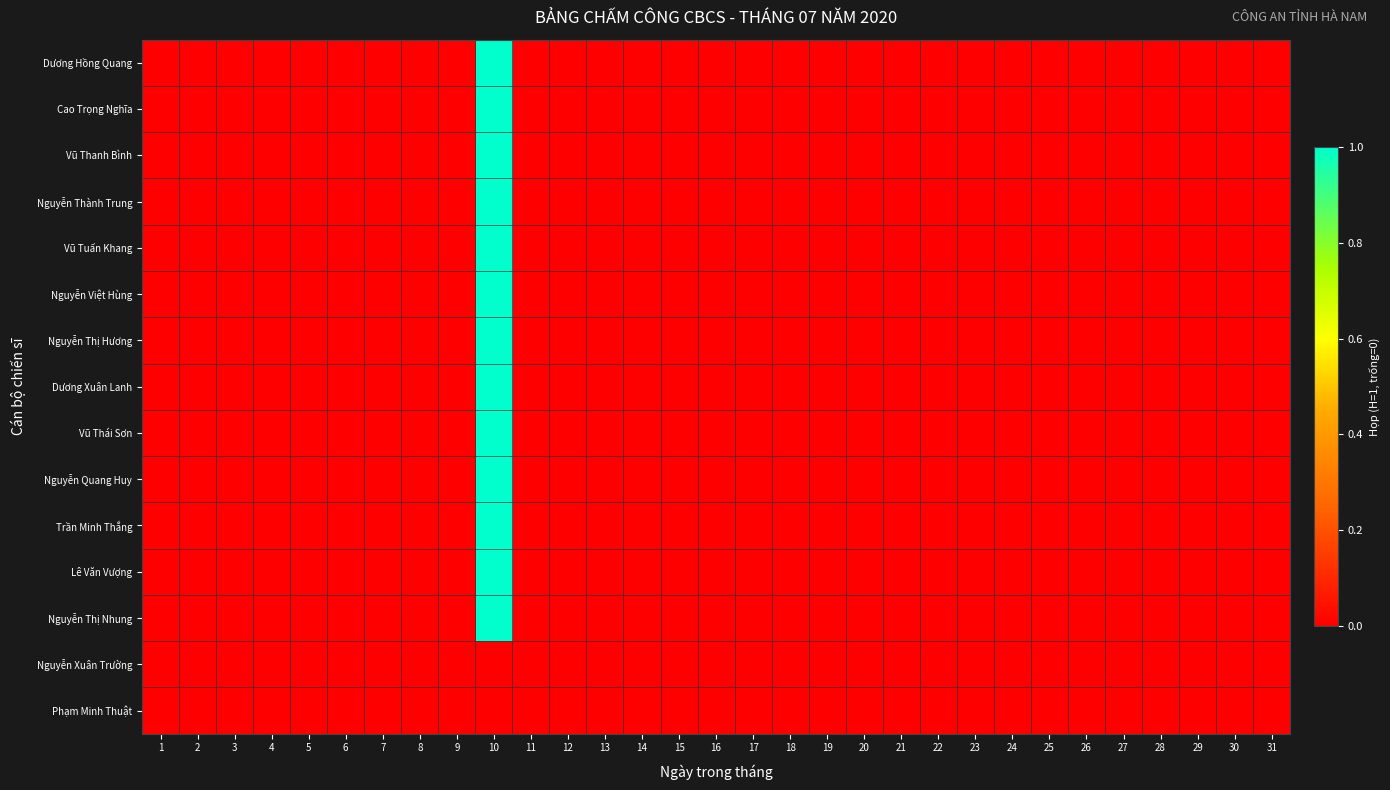

Reading right to left, transcribe all the data shown in this chart.

Dương Hồng Quang: 31=0	30=0	29=0	28=0	27=0	26=0	25=0	24=0	23=0	22=0	21=0	20=0	19=0	18=0	17=0	16=0	15=0	14=0	13=0	12=0	11=0	10=1	9=0	8=0	7=0	6=0	5=0	4=0	3=0	2=0	1=0
Cao Trọng Nghĩa: 31=0	30=0	29=0	28=0	27=0	26=0	25=0	24=0	23=0	22=0	21=0	20=0	19=0	18=0	17=0	16=0	15=0	14=0	13=0	12=0	11=0	10=1	9=0	8=0	7=0	6=0	5=0	4=0	3=0	2=0	1=0
Vũ Thanh Bình: 31=0	30=0	29=0	28=0	27=0	26=0	25=0	24=0	23=0	22=0	21=0	20=0	19=0	18=0	17=0	16=0	15=0	14=0	13=0	12=0	11=0	10=1	9=0	8=0	7=0	6=0	5=0	4=0	3=0	2=0	1=0
Nguyễn Thành Trung: 31=0	30=0	29=0	28=0	27=0	26=0	25=0	24=0	23=0	22=0	21=0	20=0	19=0	18=0	17=0	16=0	15=0	14=0	13=0	12=0	11=0	10=1	9=0	8=0	7=0	6=0	5=0	4=0	3=0	2=0	1=0
Vũ Tuấn Khang: 31=0	30=0	29=0	28=0	27=0	26=0	25=0	24=0	23=0	22=0	21=0	20=0	19=0	18=0	17=0	16=0	15=0	14=0	13=0	12=0	11=0	10=1	9=0	8=0	7=0	6=0	5=0	4=0	3=0	2=0	1=0
Nguyễn Việt Hùng: 31=0	30=0	29=0	28=0	27=0	26=0	25=0	24=0	23=0	22=0	21=0	20=0	19=0	18=0	17=0	16=0	15=0	14=0	13=0	12=0	11=0	10=1	9=0	8=0	7=0	6=0	5=0	4=0	3=0	2=0	1=0
Nguyễn Thị Hương: 31=0	30=0	29=0	28=0	27=0	26=0	25=0	24=0	23=0	22=0	21=0	20=0	19=0	18=0	17=0	16=0	15=0	14=0	13=0	12=0	11=0	10=1	9=0	8=0	7=0	6=0	5=0	4=0	3=0	2=0	1=0
Dương Xuân Lanh: 31=0	30=0	29=0	28=0	27=0	26=0	25=0	24=0	23=0	22=0	21=0	20=0	19=0	18=0	17=0	16=0	15=0	14=0	13=0	12=0	11=0	10=1	9=0	8=0	7=0	6=0	5=0	4=0	3=0	2=0	1=0
Vũ Thái Sơn: 31=0	30=0	29=0	28=0	27=0	26=0	25=0	24=0	23=0	22=0	21=0	20=0	19=0	18=0	17=0	16=0	15=0	14=0	13=0	12=0	11=0	10=1	9=0	8=0	7=0	6=0	5=0	4=0	3=0	2=0	1=0
Nguyễn Quang Huy: 31=0	30=0	29=0	28=0	27=0	26=0	25=0	24=0	23=0	22=0	21=0	20=0	19=0	18=0	17=0	16=0	15=0	14=0	13=0	12=0	11=0	10=1	9=0	8=0	7=0	6=0	5=0	4=0	3=0	2=0	1=0
Trần Minh Thắng: 31=0	30=0	29=0	28=0	27=0	26=0	25=0	24=0	23=0	22=0	21=0	20=0	19=0	18=0	17=0	16=0	15=0	14=0	13=0	12=0	11=0	10=1	9=0	8=0	7=0	6=0	5=0	4=0	3=0	2=0	1=0
Lê Văn Vượng: 31=0	30=0	29=0	28=0	27=0	26=0	25=0	24=0	23=0	22=0	21=0	20=0	19=0	18=0	17=0	16=0	15=0	14=0	13=0	12=0	11=0	10=1	9=0	8=0	7=0	6=0	5=0	4=0	3=0	2=0	1=0
Nguyễn Thị Nhung: 31=0	30=0	29=0	28=0	27=0	26=0	25=0	24=0	23=0	22=0	21=0	20=0	19=0	18=0	17=0	16=0	15=0	14=0	13=0	12=0	11=0	10=1	9=0	8=0	7=0	6=0	5=0	4=0	3=0	2=0	1=0
Nguyễn Xuân Trường: 31=0	30=0	29=0	28=0	27=0	26=0	25=0	24=0	23=0	22=0	21=0	20=0	19=0	18=0	17=0	16=0	15=0	14=0	13=0	12=0	11=0	10=0	9=0	8=0	7=0	6=0	5=0	4=0	3=0	2=0	1=0
Phạm Minh Thuật: 31=0	30=0	29=0	28=0	27=0	26=0	25=0	24=0	23=0	22=0	21=0	20=0	19=0	18=0	17=0	16=0	15=0	14=0	13=0	12=0	11=0	10=0	9=0	8=0	7=0	6=0	5=0	4=0	3=0	2=0	1=0